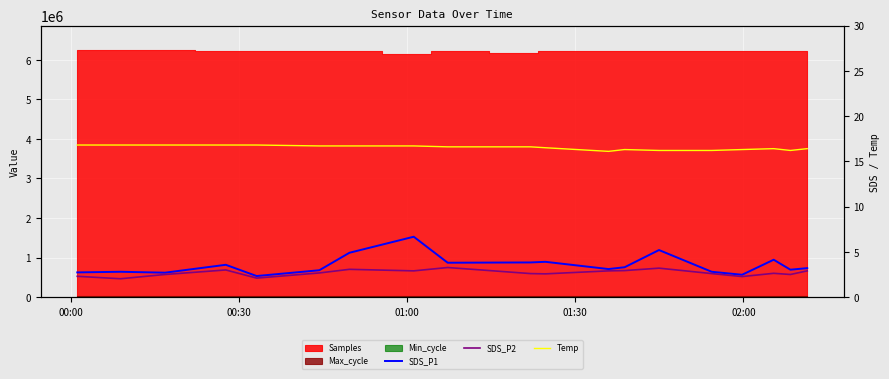

At which category does the chart reach its peak across all series?

00:00